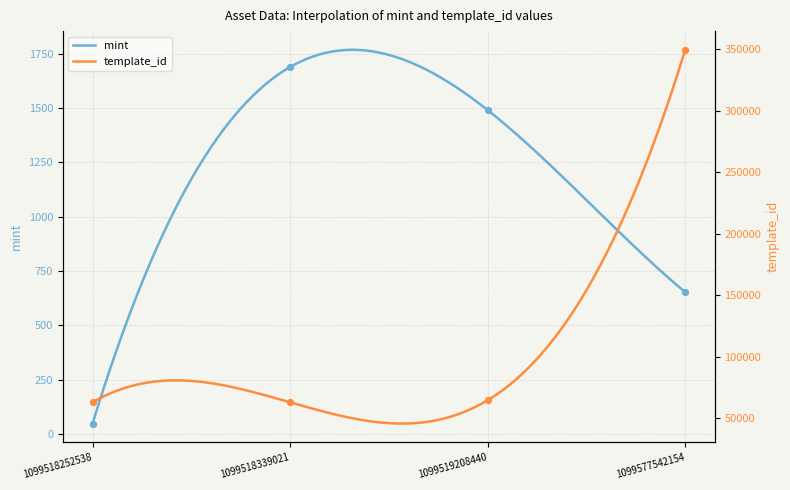

What are all the series names shown in the legend?

mint, template_id